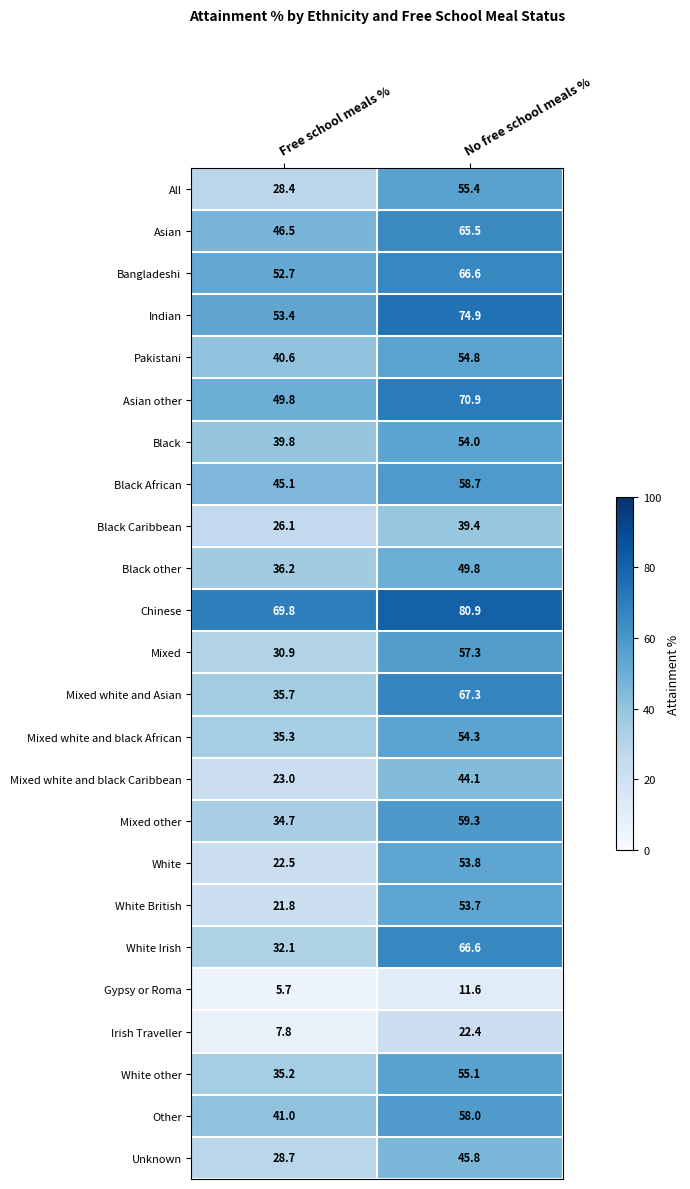

Where does the Mixed white and black African series first go above 54?

No free school meals %